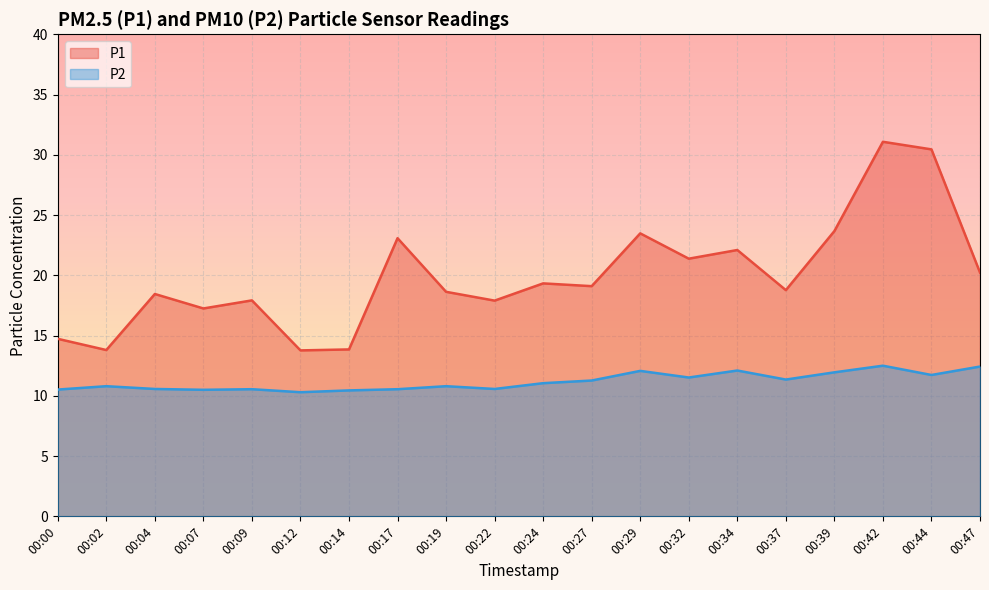

Is it true that P1 equals 25.9 at 00:00?

False